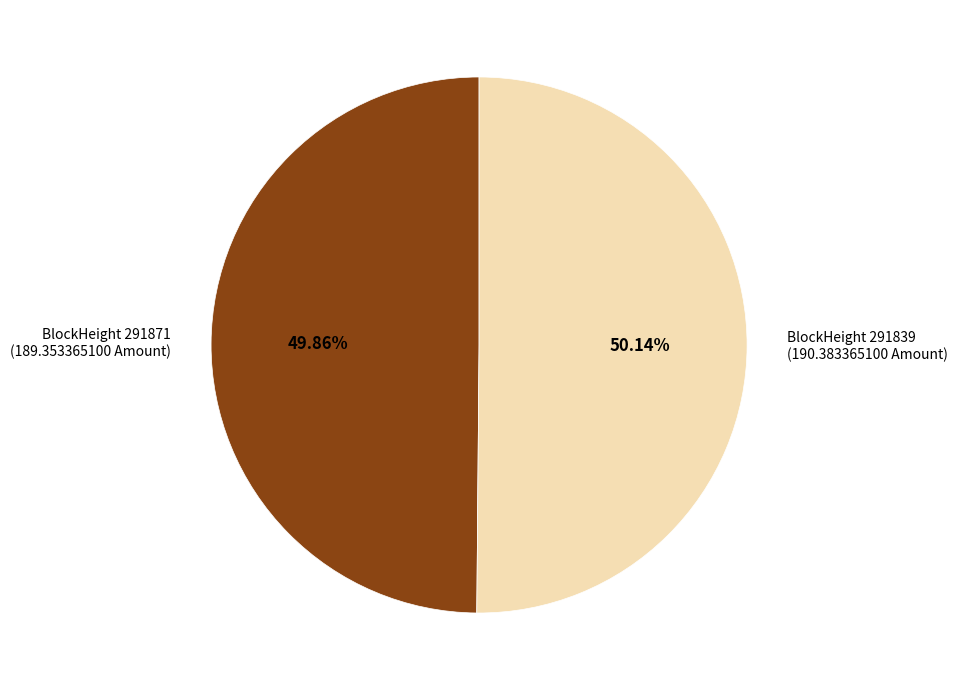

What is the ratio of the value at BlockHeight 291871 (189.353365100 Amount) to the value at BlockHeight 291839 (190.383365100 Amount)?

1.0